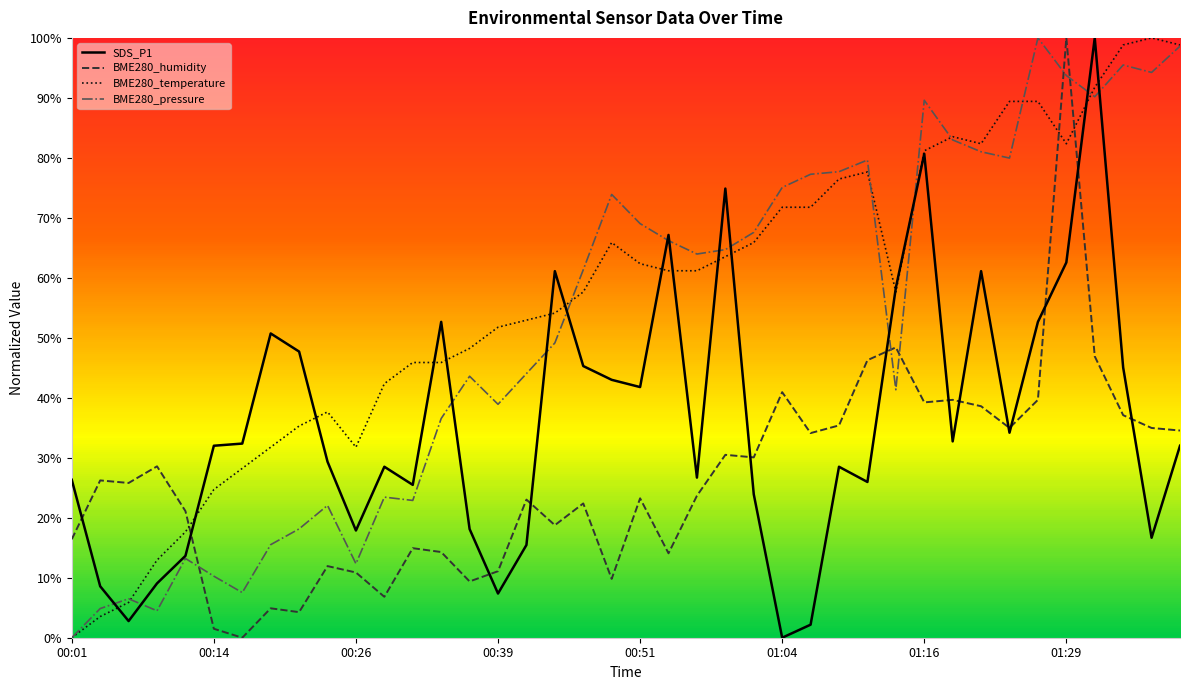

Is it true that BME280_humidity equals 0.2 at 00:01?

True